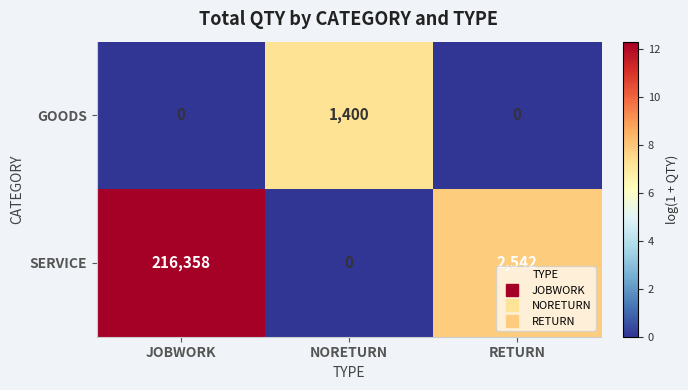

What is the difference between the maximum and second lowest values in the SERVICE series?

213816